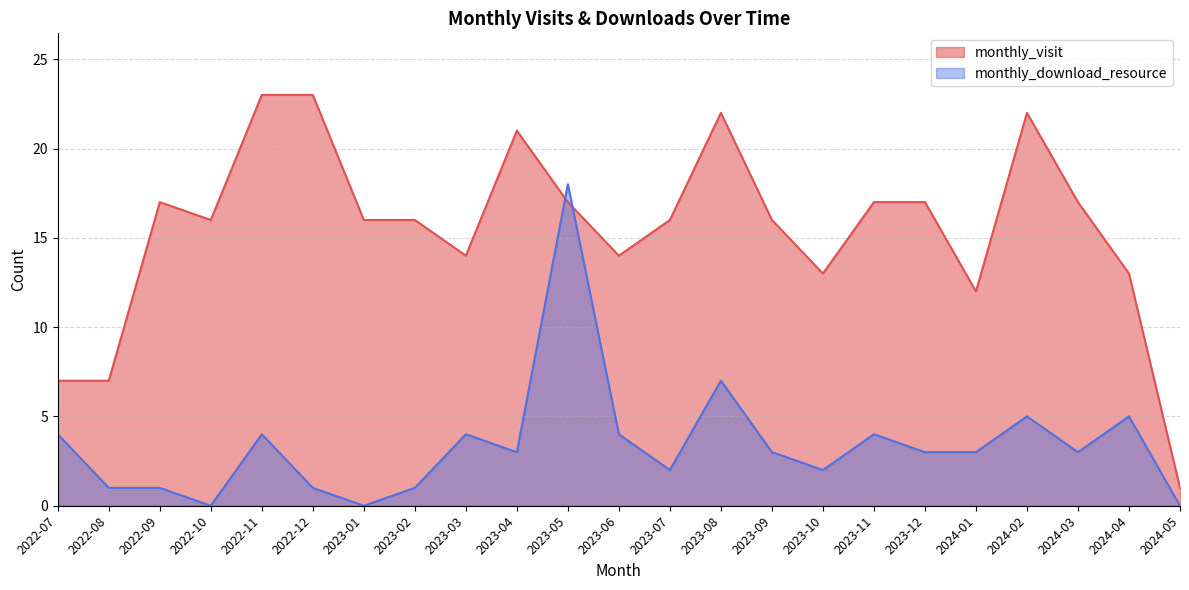

How many interior local peaks does the monthly_visit series have?

4